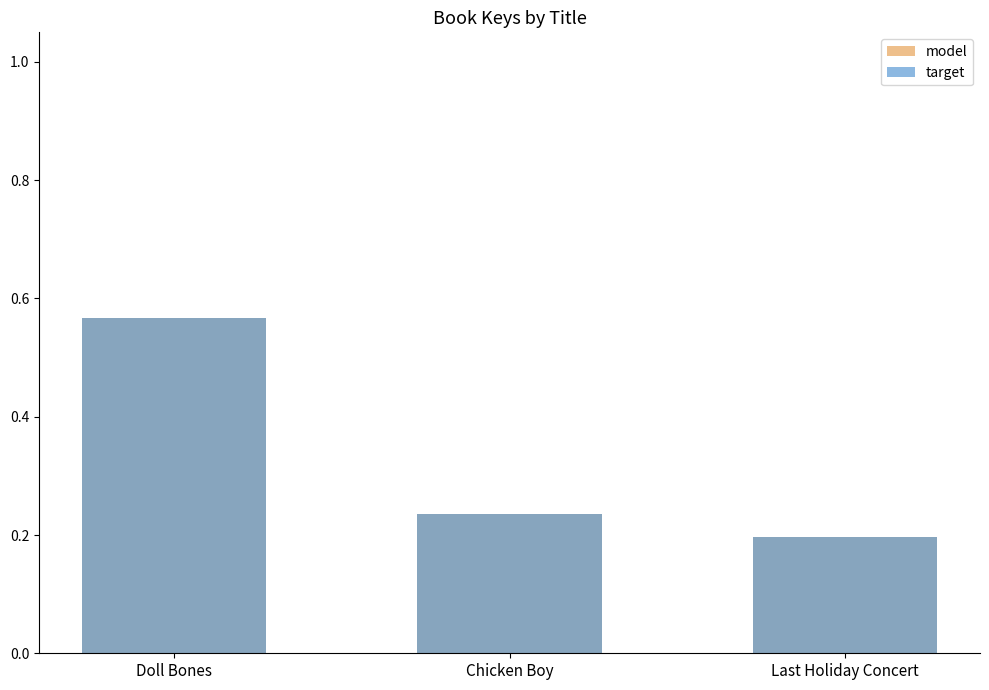

What is the label of the 1st bar from the right?

Last Holiday Concert